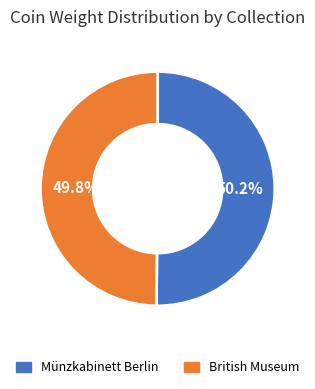

The British Museum slice represents 50% of the pie. True or false?

True